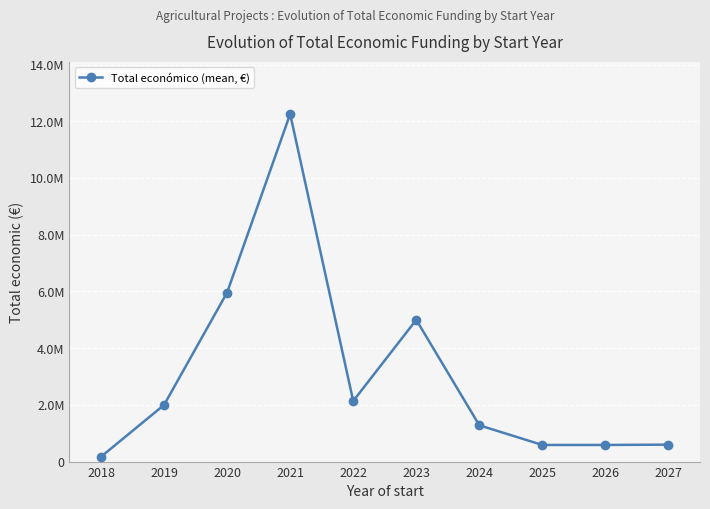

Which label corresponds to the largest value in the chart?

2021